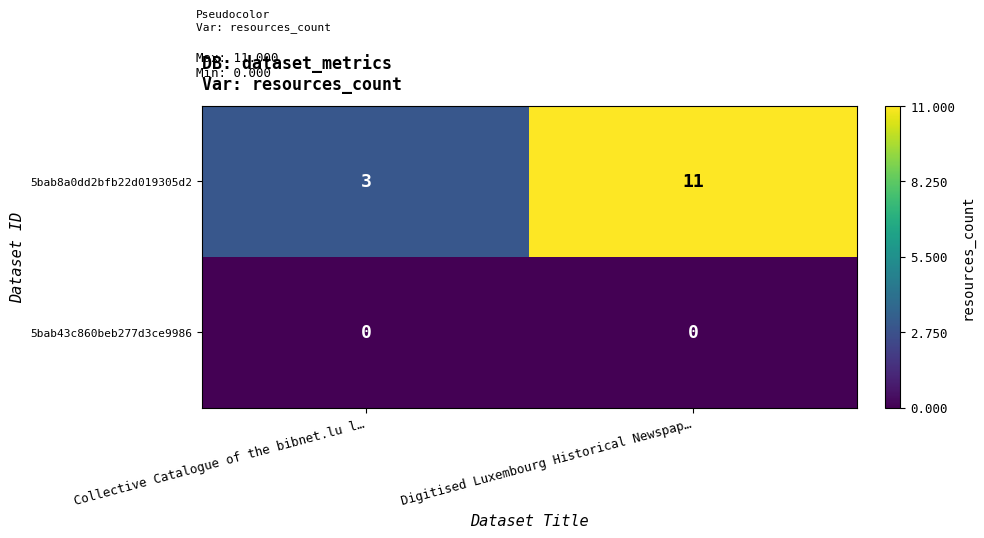

List the labels in order of 5bab8a0dd2bfb22d019305d2 value, smallest first.

Collective Catalogue of the bibnet.lu l…, Digitised Luxembourg Historical Newspap…